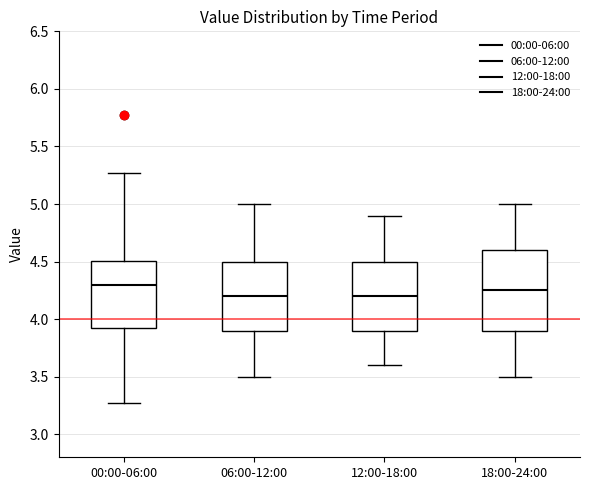

Reading left to right, read every box against the y-axis: the position of its median line, the range the box covers, and the ends of its whiskers. The values are not printed on the chart, so give them approximately, as read against the axis.

00:00-06:00: median 4.30, box 3.90 to 4.50, whiskers 3.25 to 5.25
06:00-12:00: median 4.20, box 3.90 to 4.50, whiskers 3.50 to 5.00
12:00-18:00: median 4.20, box 3.90 to 4.50, whiskers 3.60 to 4.90
18:00-24:00: median 4.25, box 3.90 to 4.60, whiskers 3.50 to 5.00